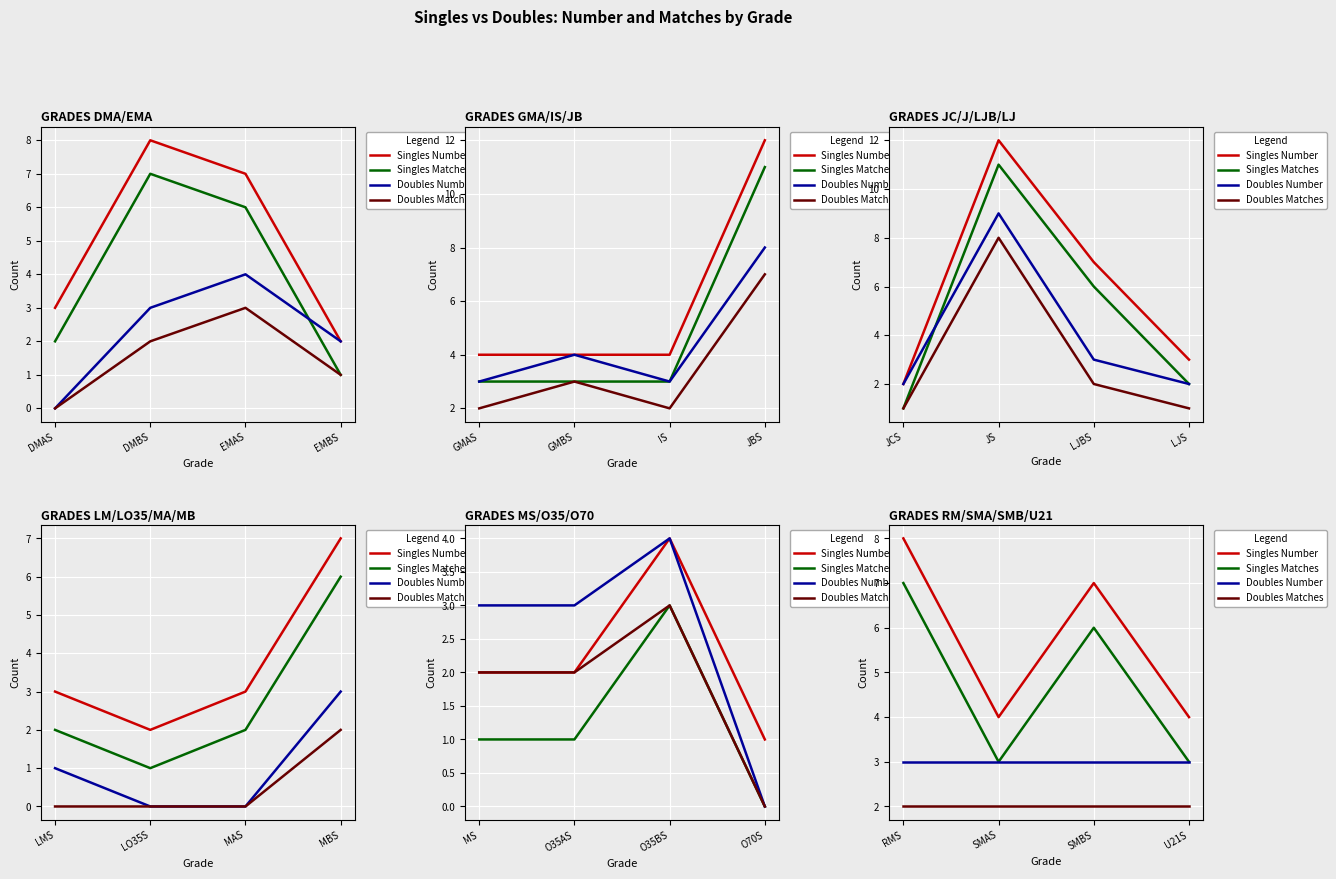

True or false: Singles Matches and Doubles Matches intersect in this chart.

False